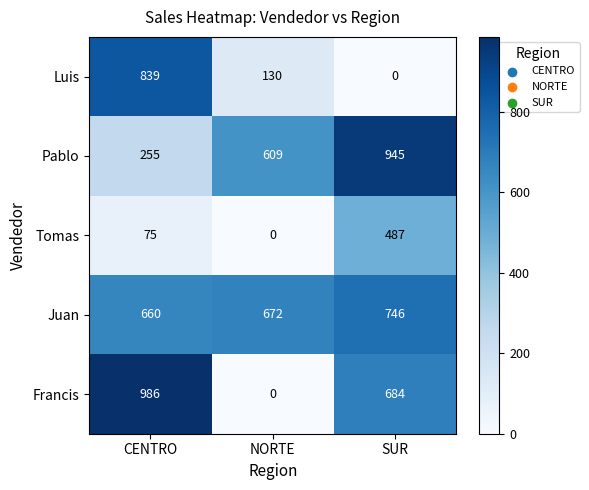

Count the Luis values in the range 0 to 839.

3